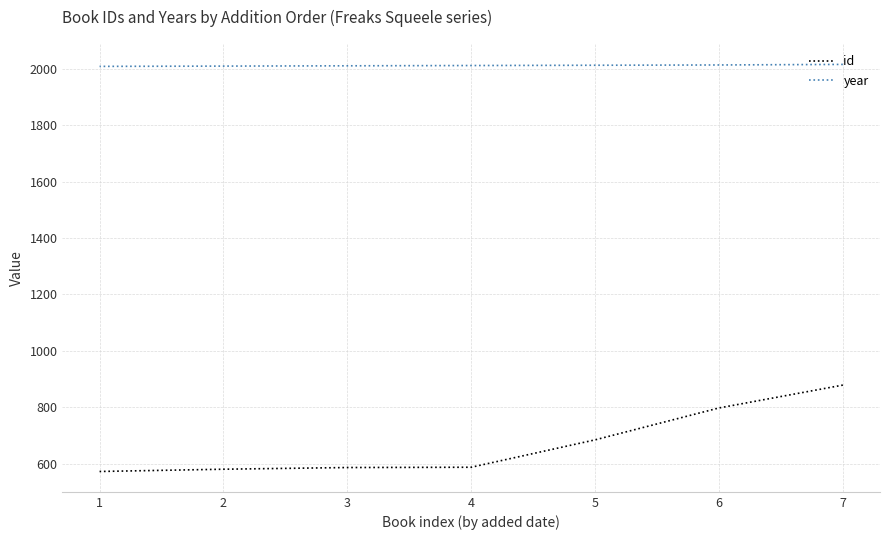

How many year values are between 2009 and 2013?

5